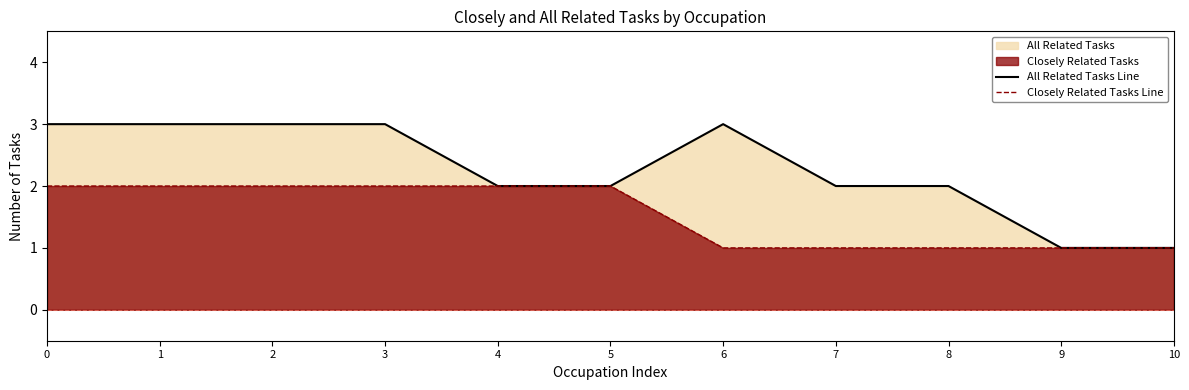

How many lines are shown in the chart?

2